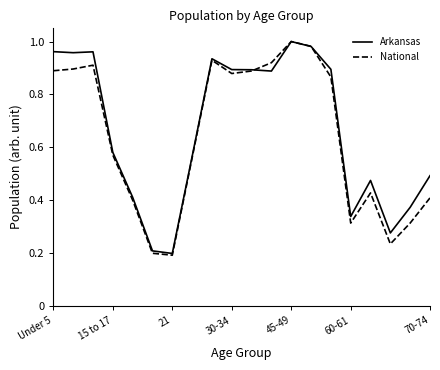

In Arkansas, how many points are lower than both neighbors (excluding endpoints)?

5